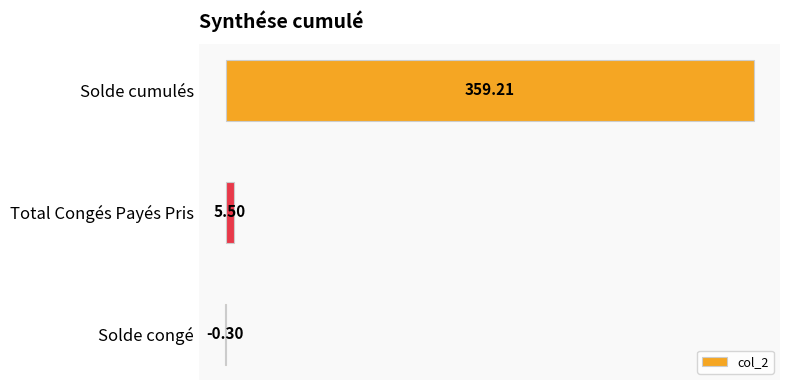

At which category does the chart reach its peak across all series?

Solde cumulés